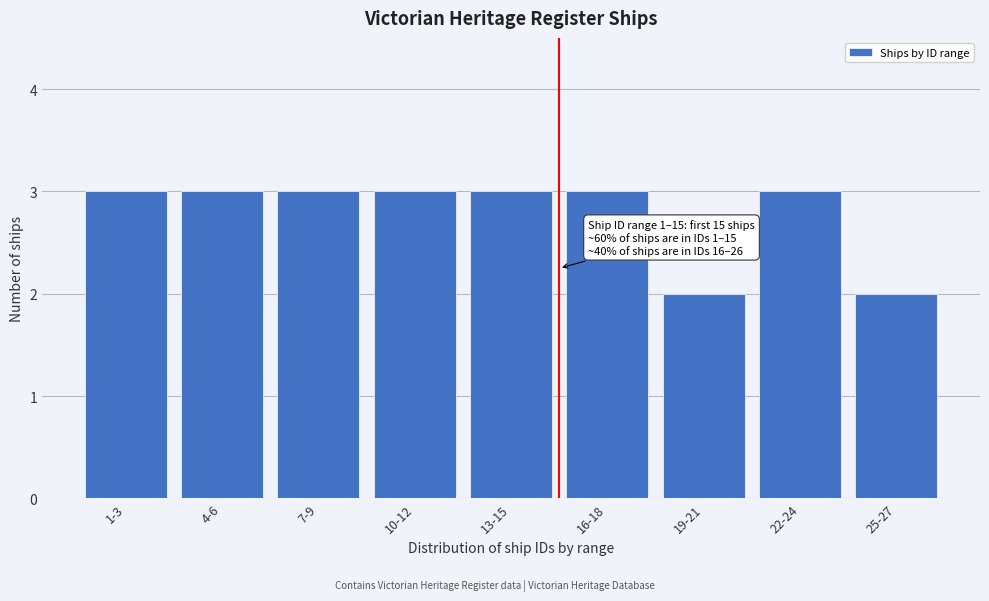

Reading right to left, transcribe all the data shown in this chart.

2	3	2	3	3	3	3	3	3